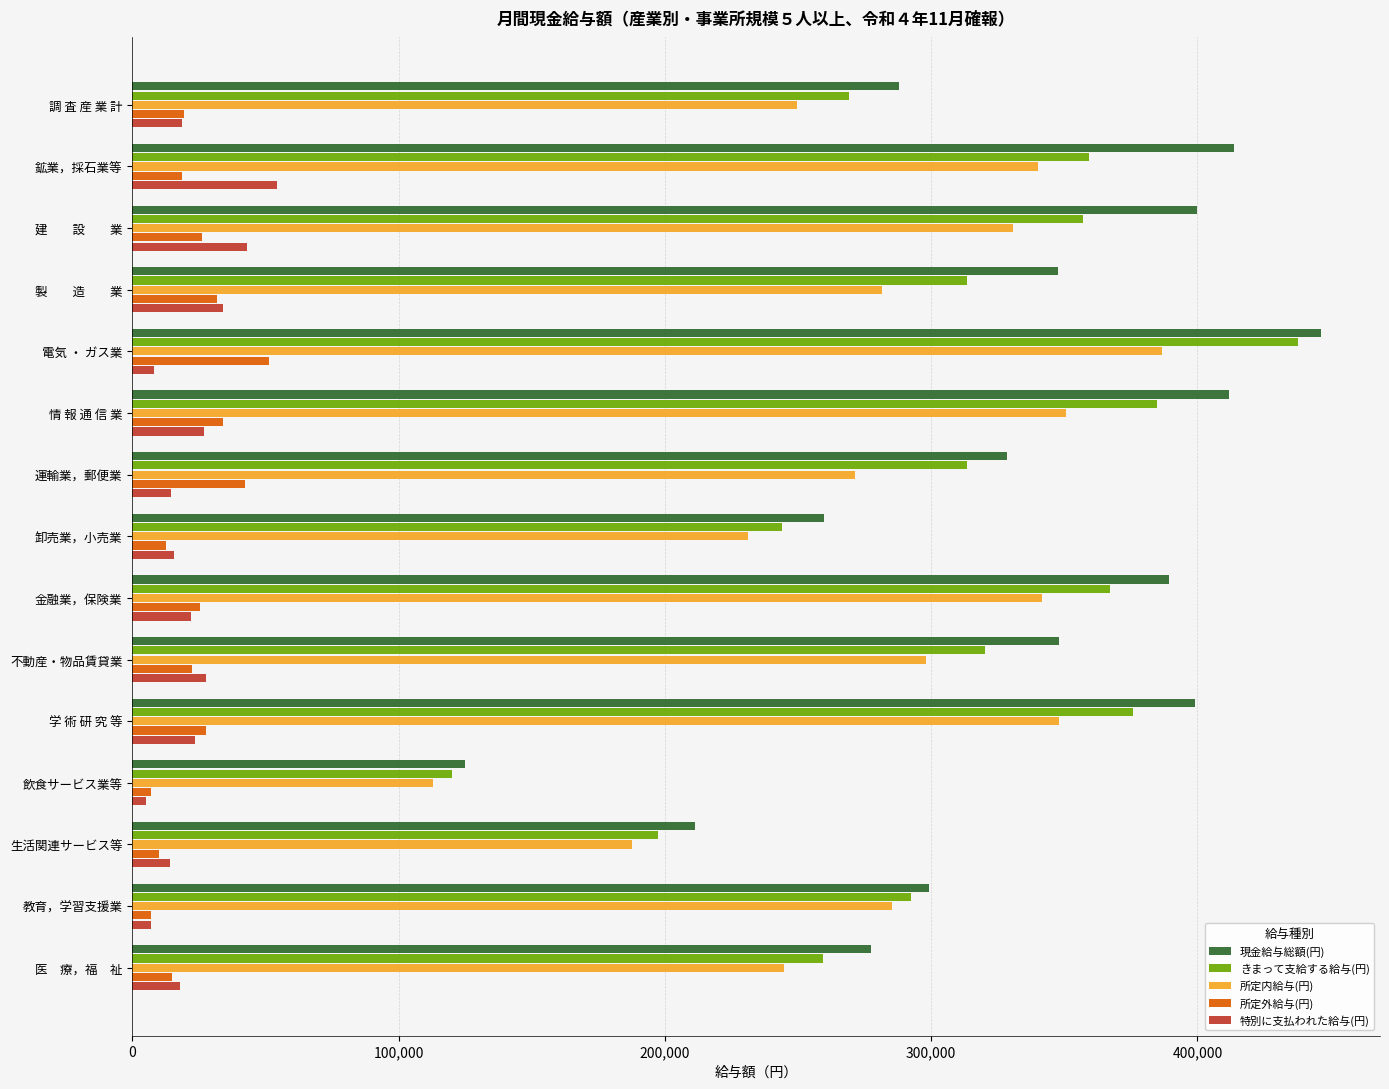

What is the approximate value of 現金給与総額(円) at 運輸業，郵便業?

328380